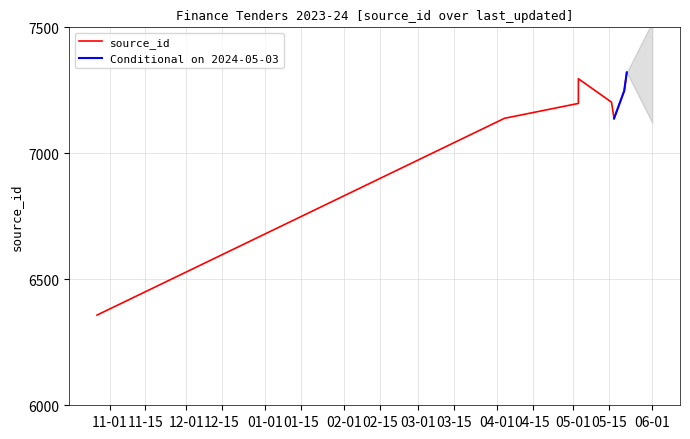

What is the difference between the values at 2024-05-03 and 2024-04-04?

59